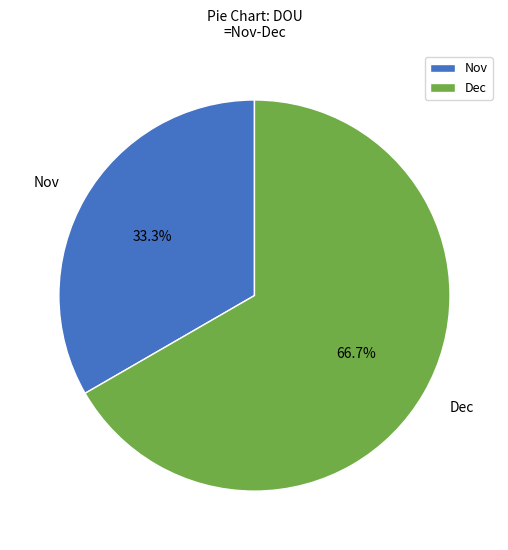

The Dec slice represents 67% of the pie. True or false?

True